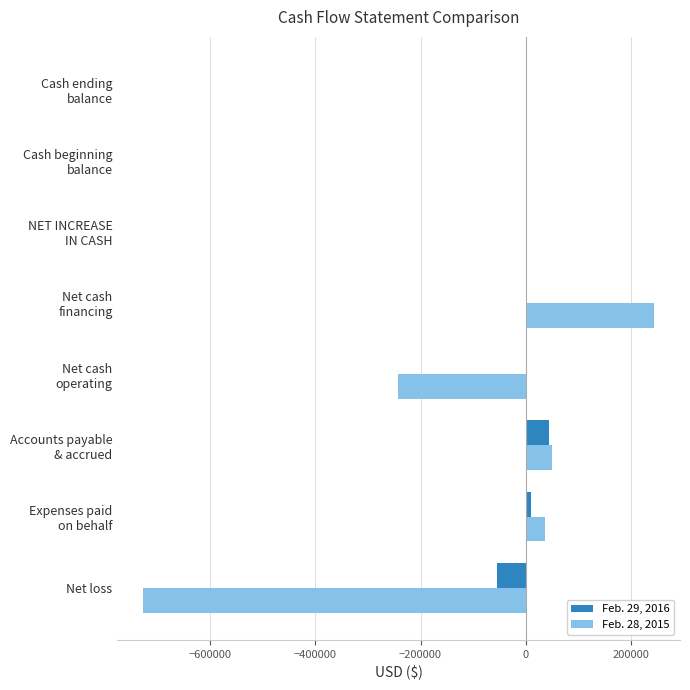

What is the greatest value displayed?

245196